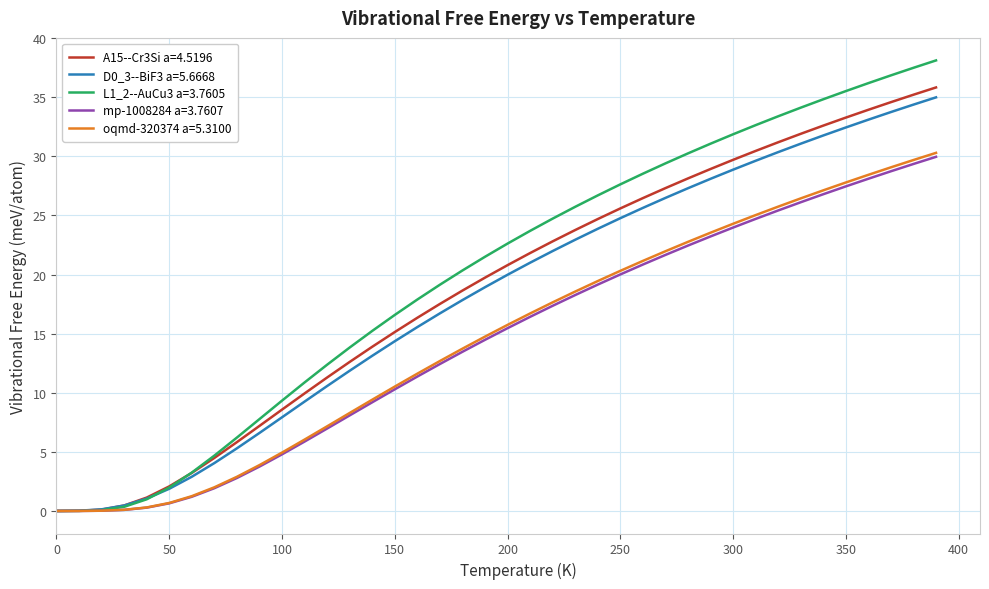

What is the highest value of the D0_3--BiF3 a=5.6668 series?

35.0